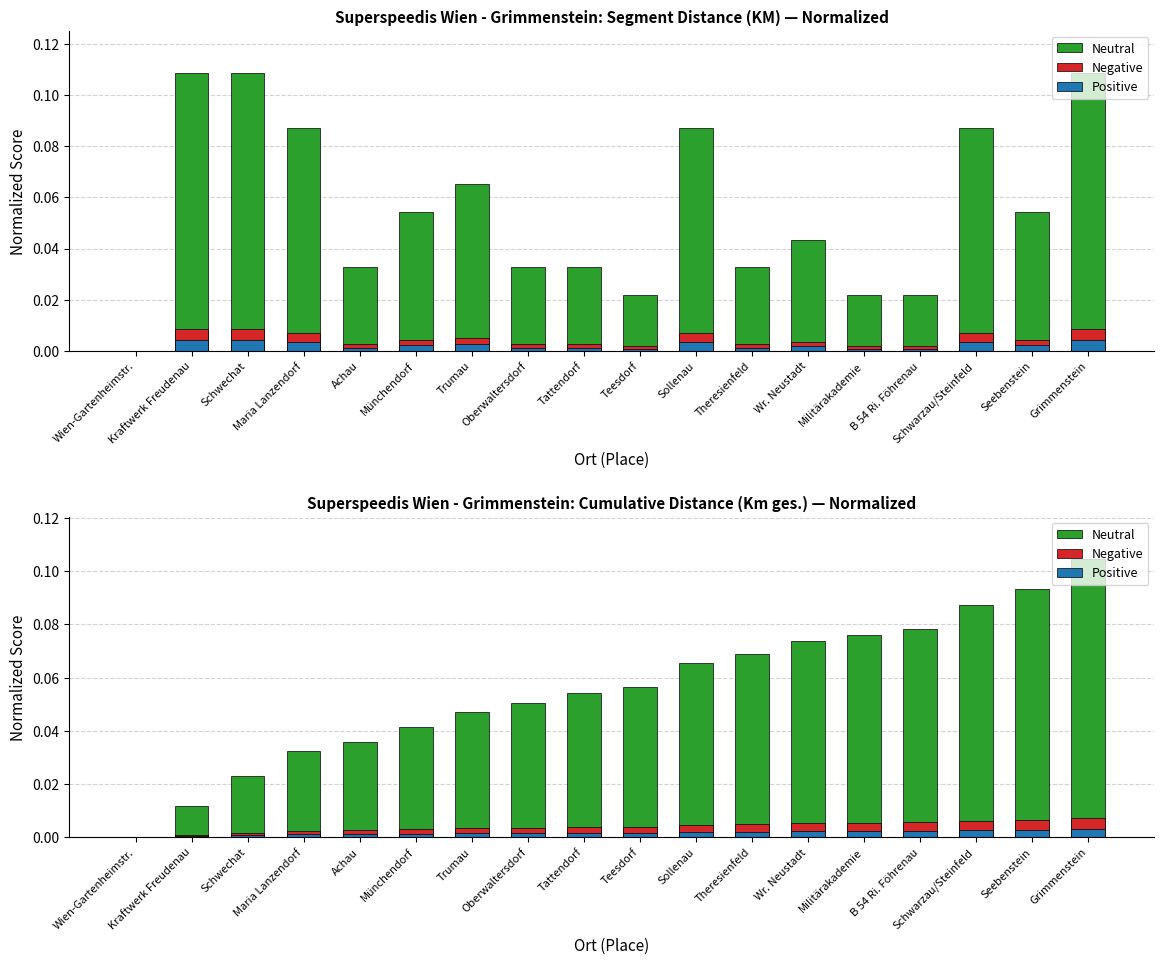

How many values in Negative are above zero?

17